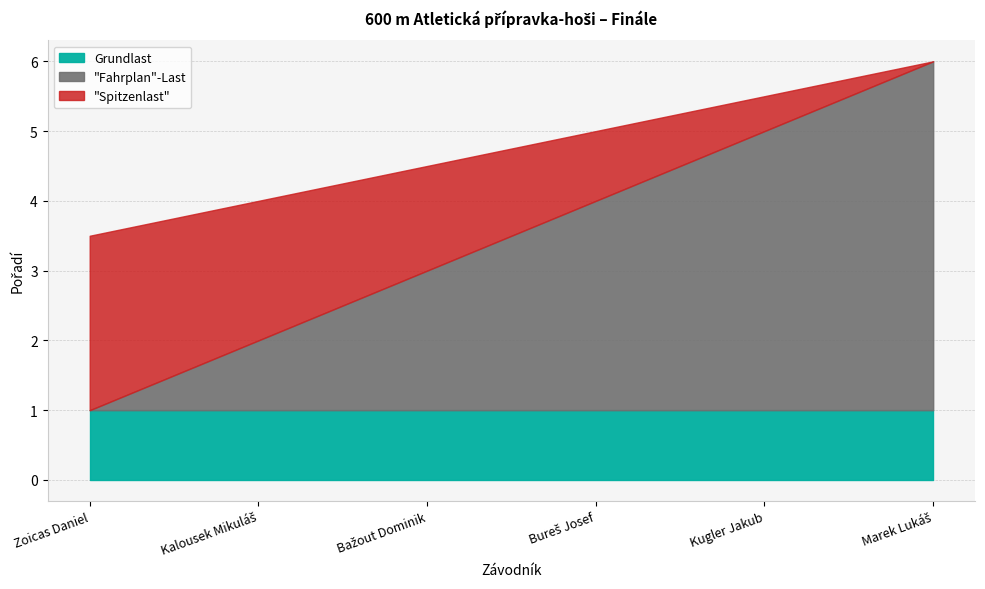

What is the maximum value for Grundlast?

1.0